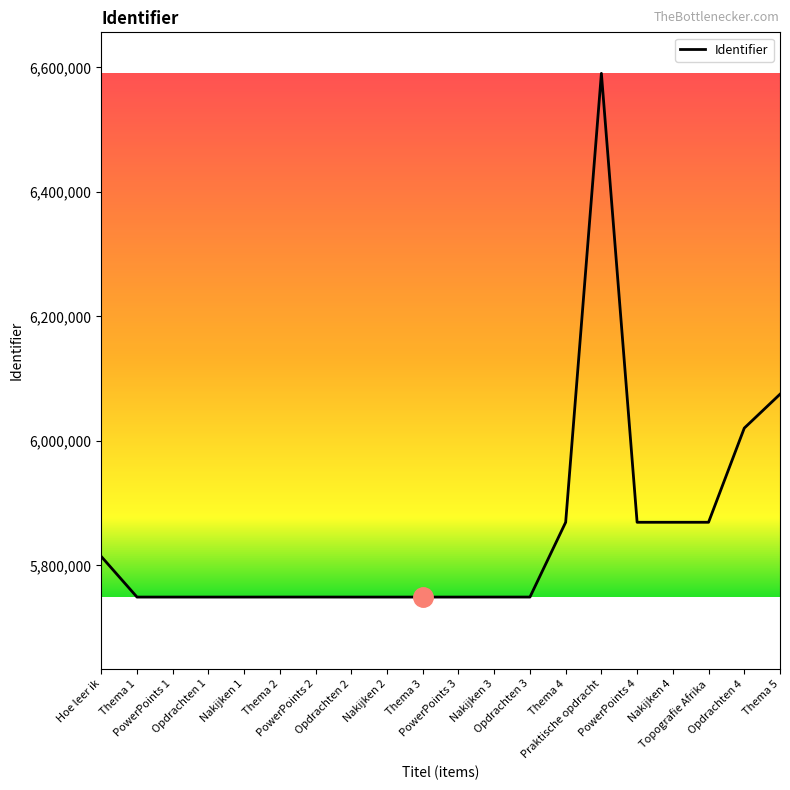

What is the difference between the maximum and minimum values?

841244